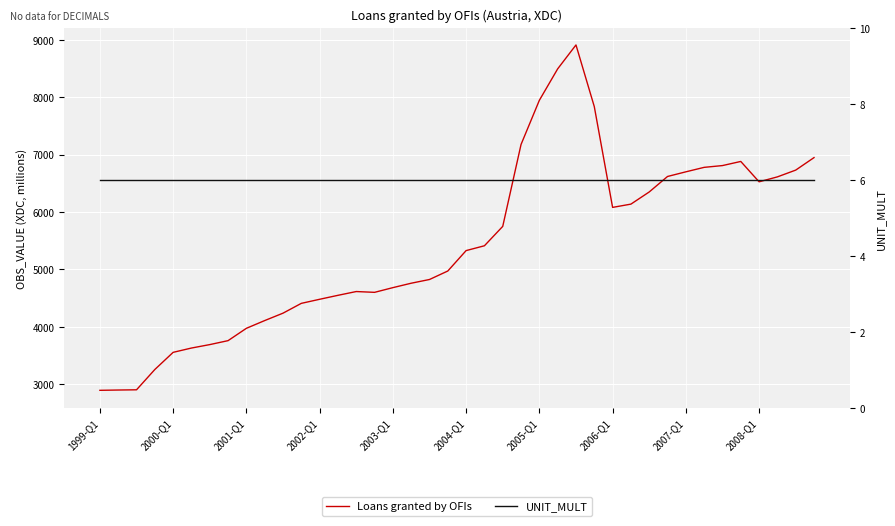

At which label does Loans granted by OFIs reach its minimum?

1999-Q1